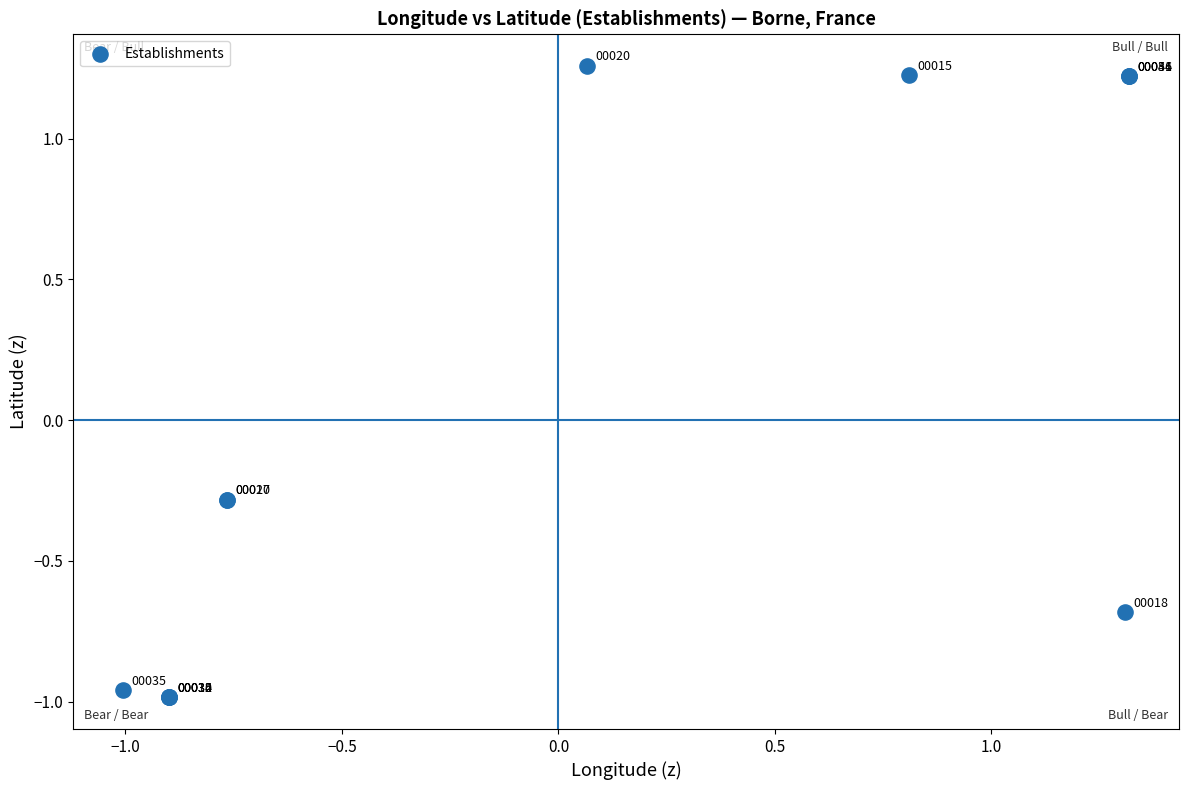

What Y value in the scatter plot is closest to 0?

-0.3